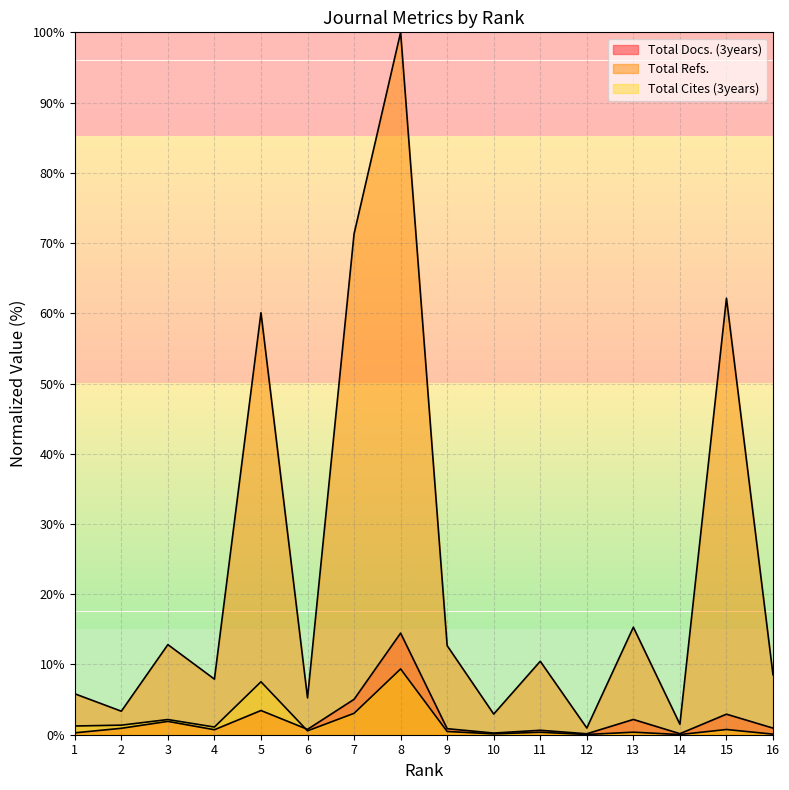

How many lines are shown in the chart?

3